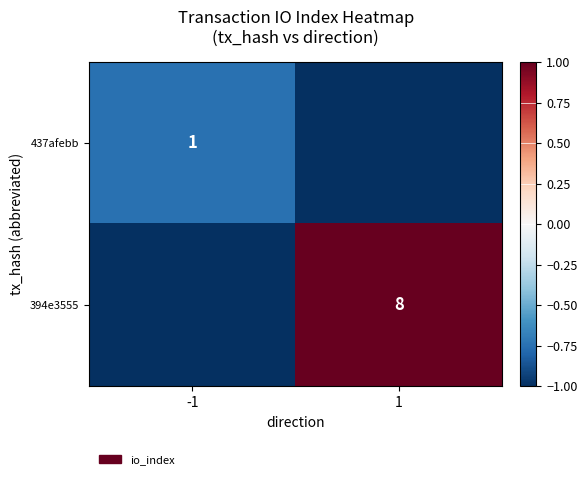

Is the value of 437afebb at -1 greater than the value of 394e3555 at 1?

No